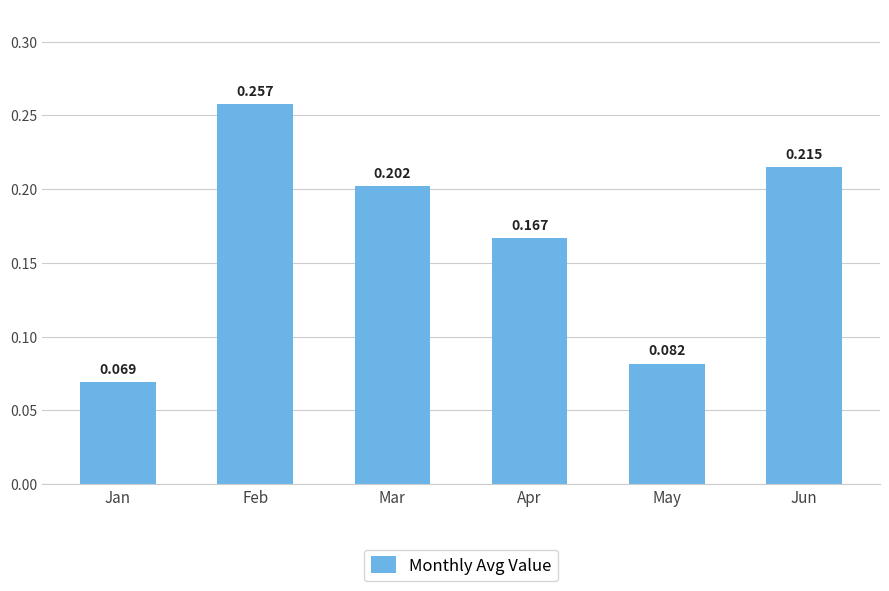

Which has a higher value, May or Apr?

Apr